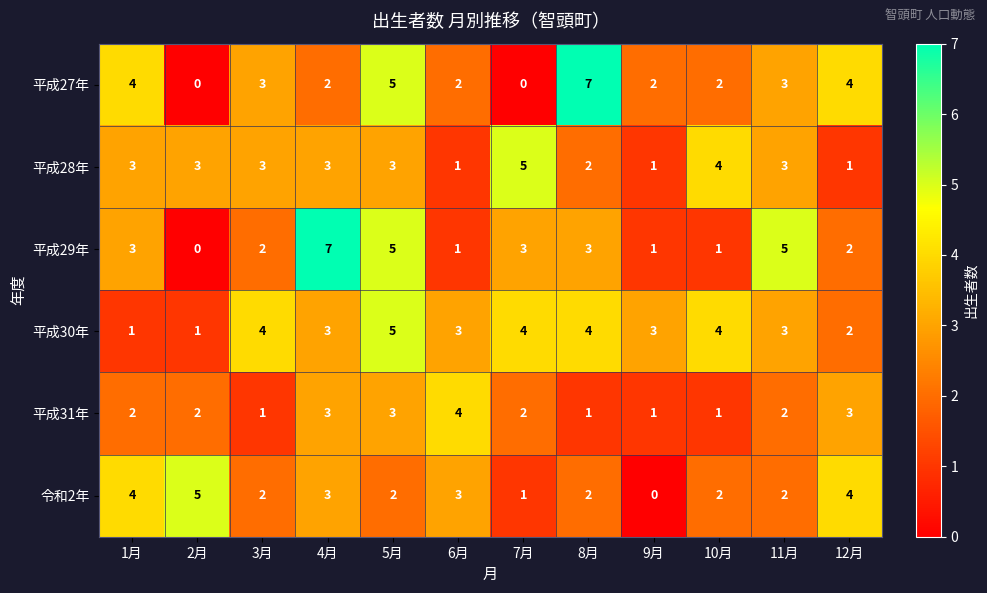

At which label does 平成27年 first exceed 3?

1月